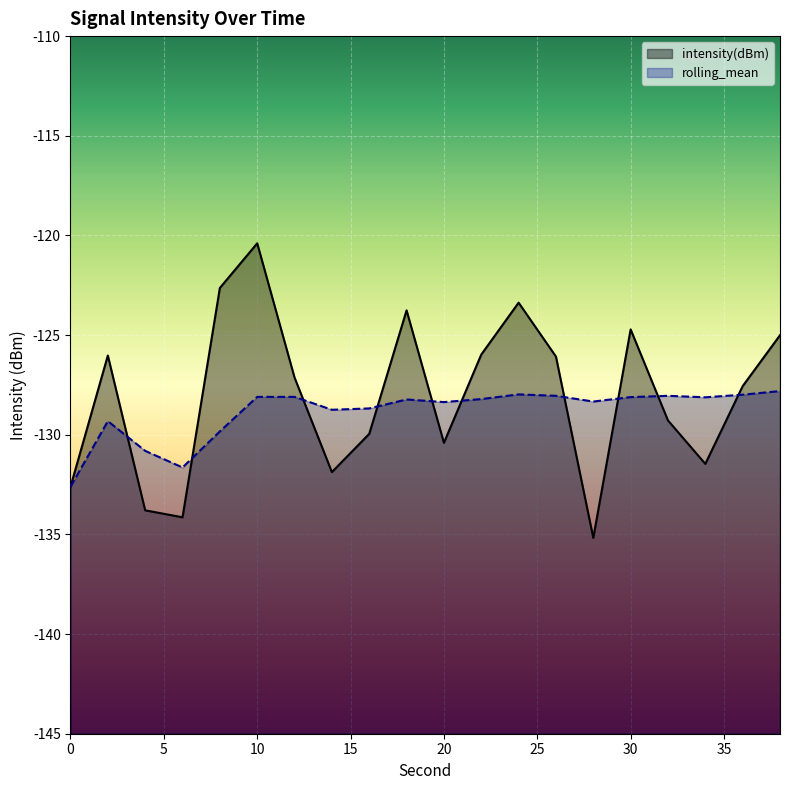

True or false: intensity(dBm) and rolling_mean intersect in this chart.

True